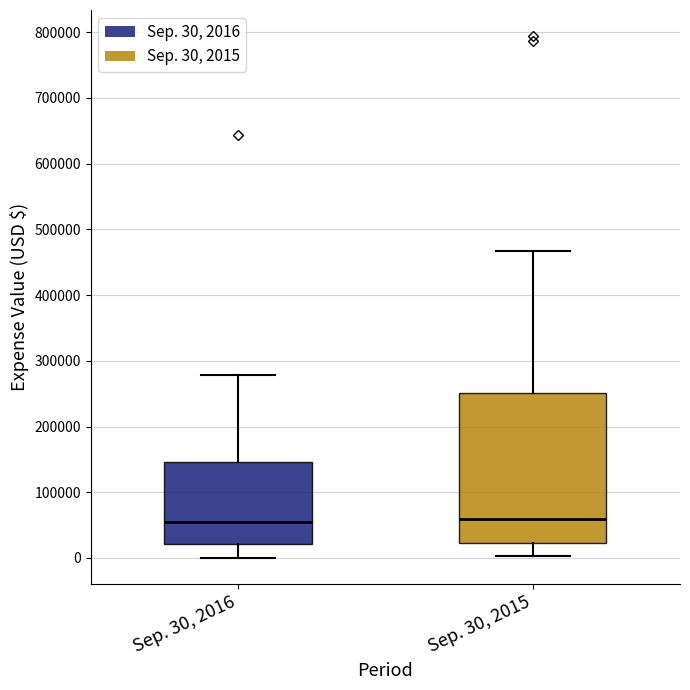

Reading left to right, transcribe this box plot: for each box, give where its median line is, the range the box spans, and where its two whiskers end, as read against the y-axis. The values are not printed on the chart, so give them approximately, as read against the axis.

Sep. 30, 2016: median 50000, box 20000 to 150000, whiskers 0 to 280000
Sep. 30, 2015: median 60000, box 20000 to 250000, whiskers 0 to 470000